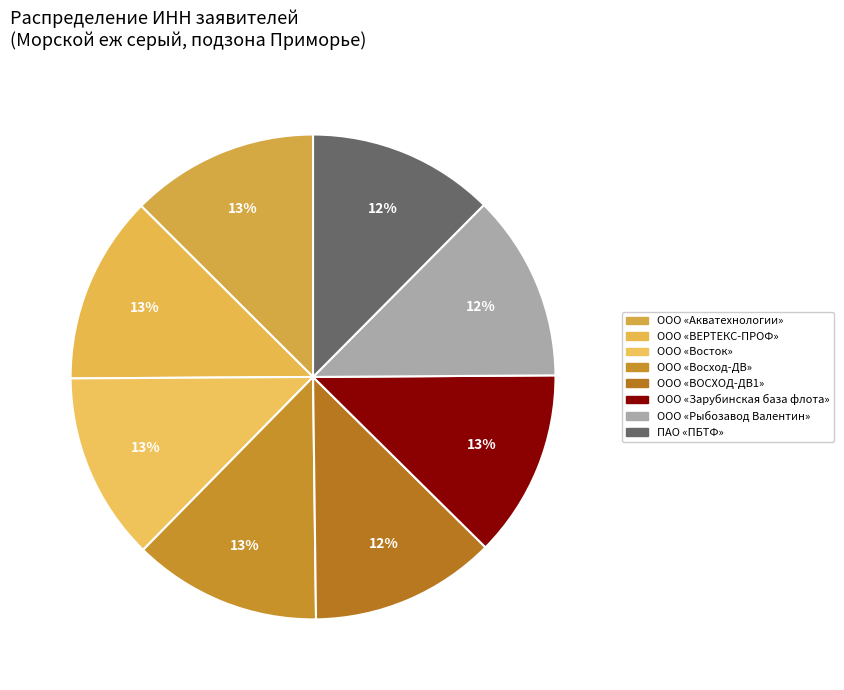

Count the number of slices in the pie.

8